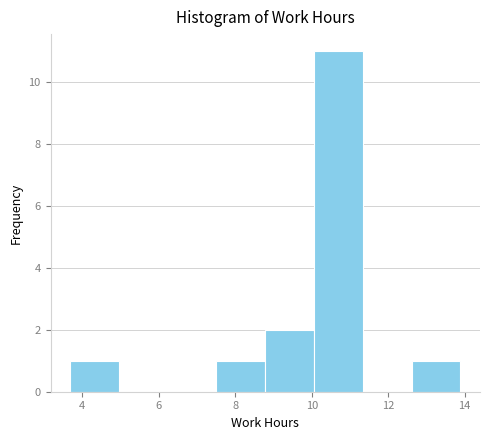

Reading left to right, list every bar in this chart as the range it spans on the x-axis followed by its height. Neither the bar edges nor the heights are printed on the chart, so give them approximately, as read against the axes.

3.6 to 5.0: 1
5.0 to 6.2: 0
6.2 to 7.6: 0
7.6 to 8.8: 1
8.8 to 10.0: 2
10.0 to 11.4: 11
11.4 to 12.6: 0
12.6 to 13.8: 1